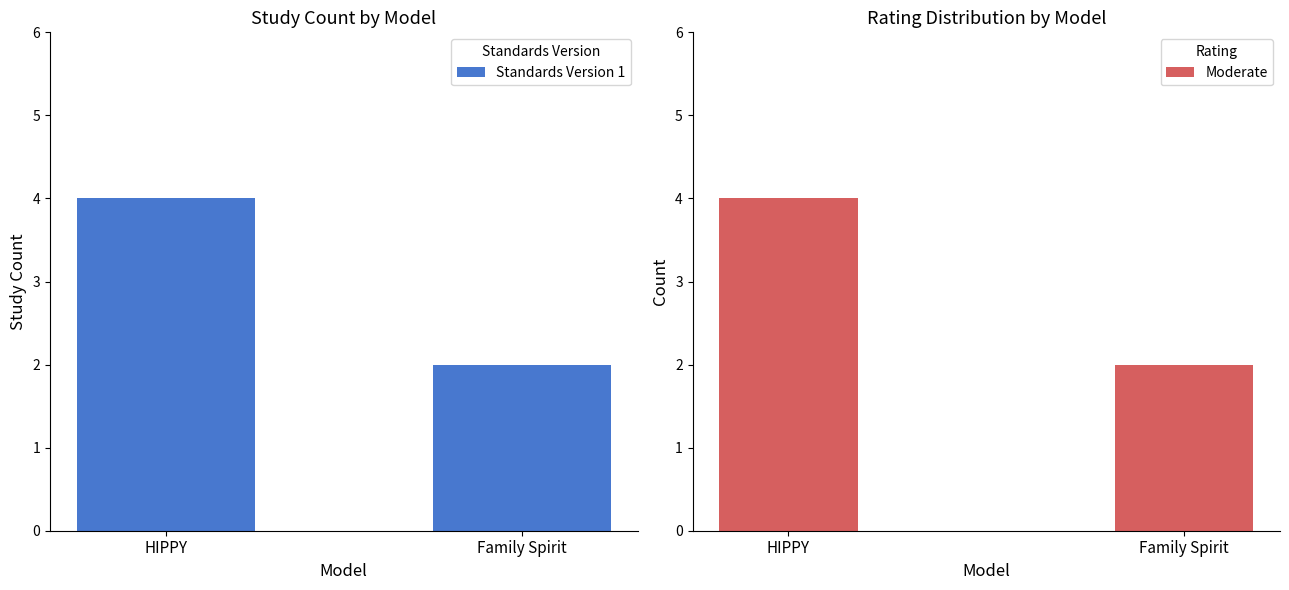

At which category is the sum across all series the highest?

HIPPY